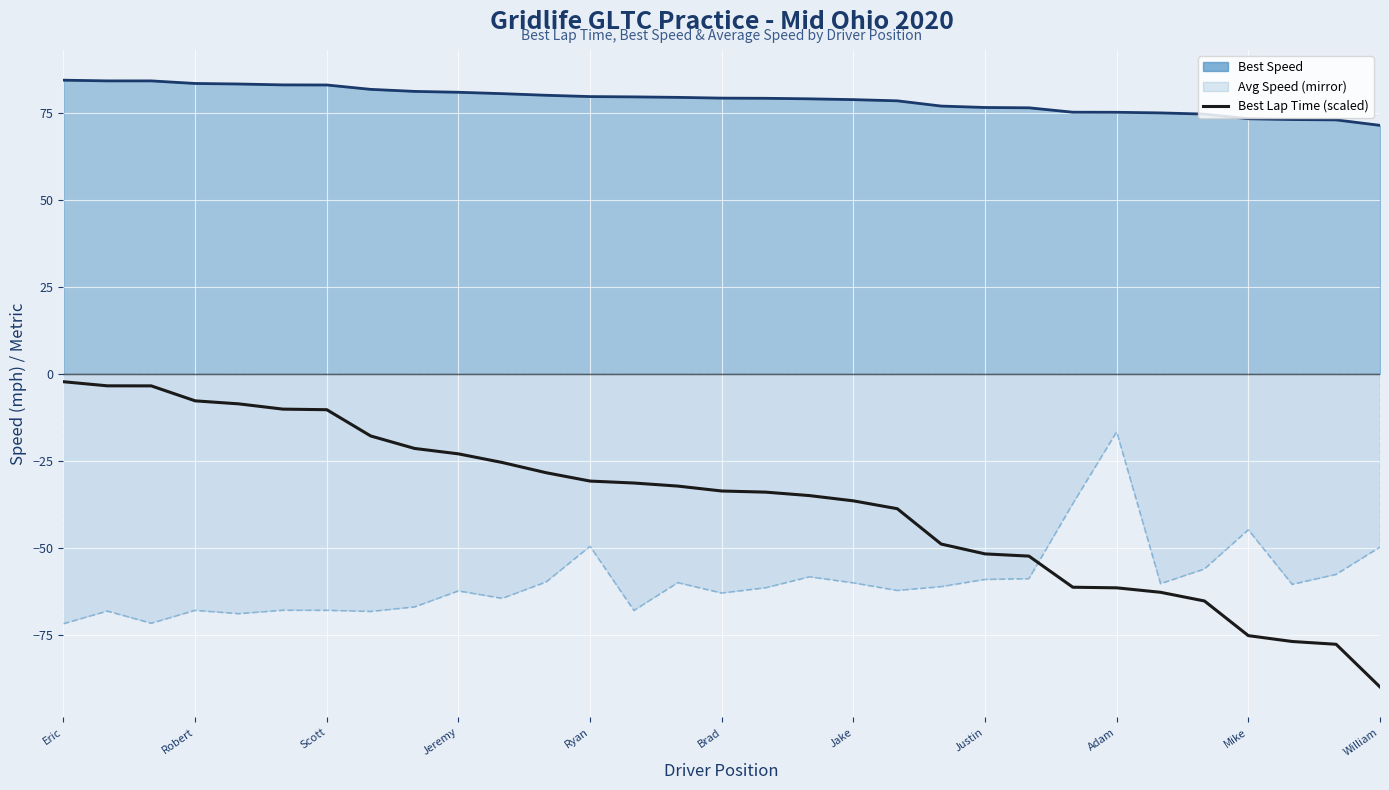

At which label does the data first exceed -33?

Eric